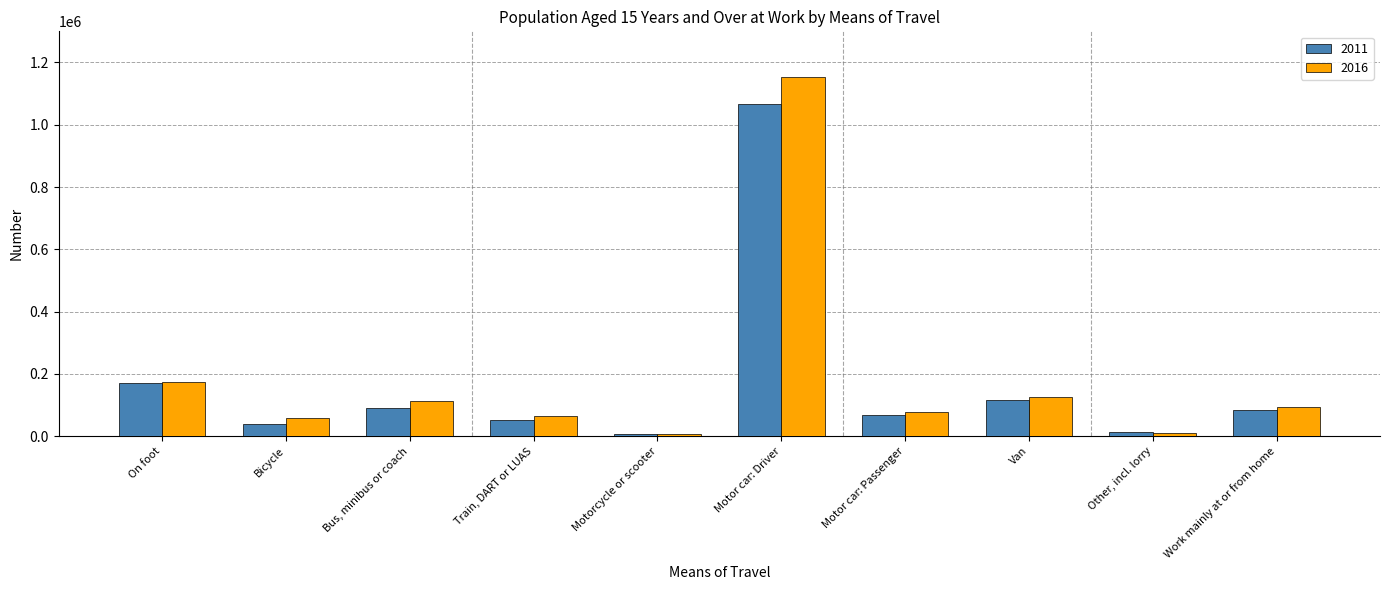

Which series has the widest spread of values?

2016